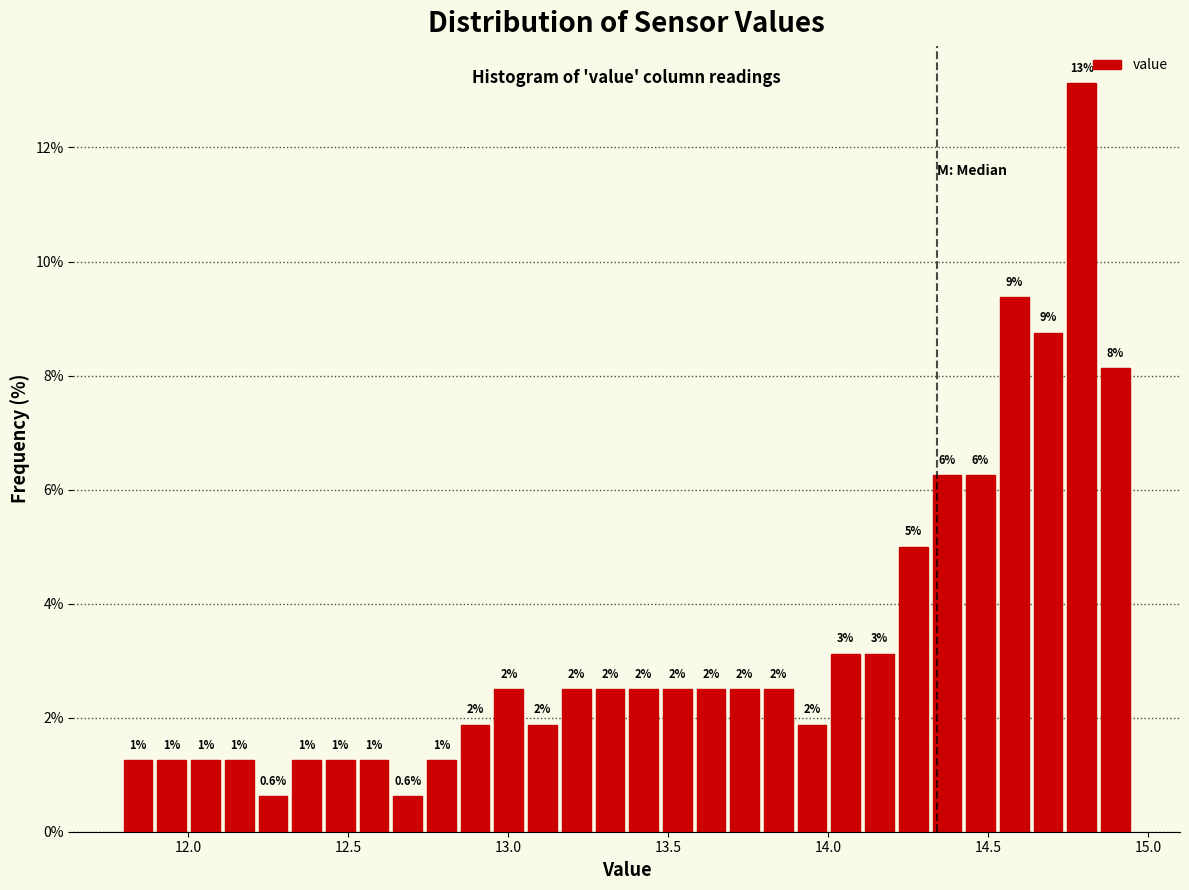

Read against the x-axis, roughly where is the centre of the tallest bar?

14.80